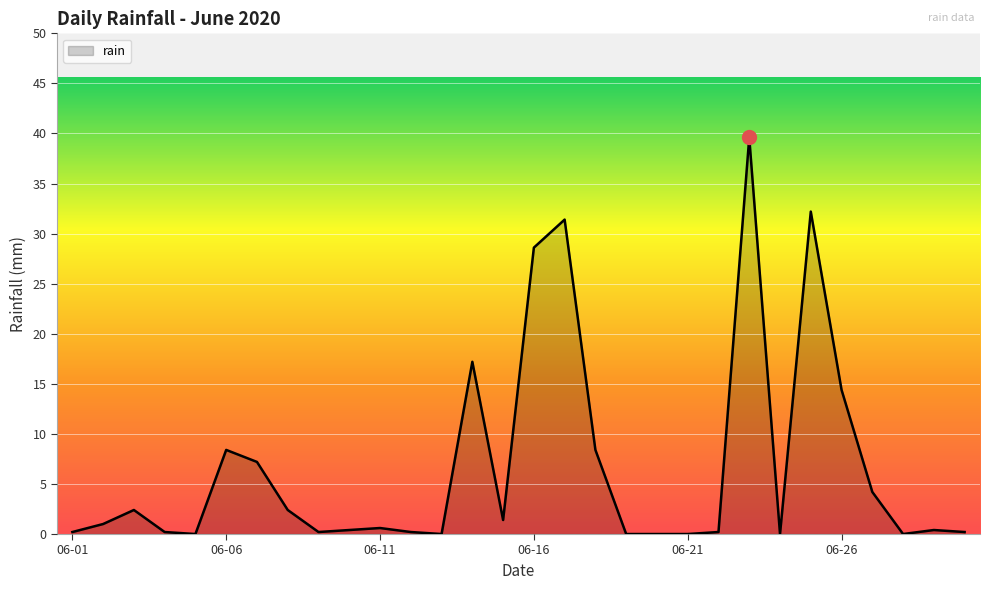

What is the difference between the maximum and minimum values?

39.6